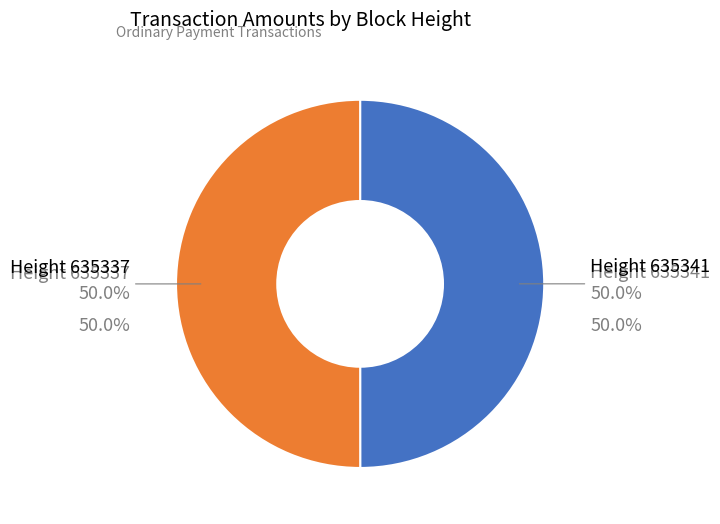

Which category has the biggest portion of the pie?

635337